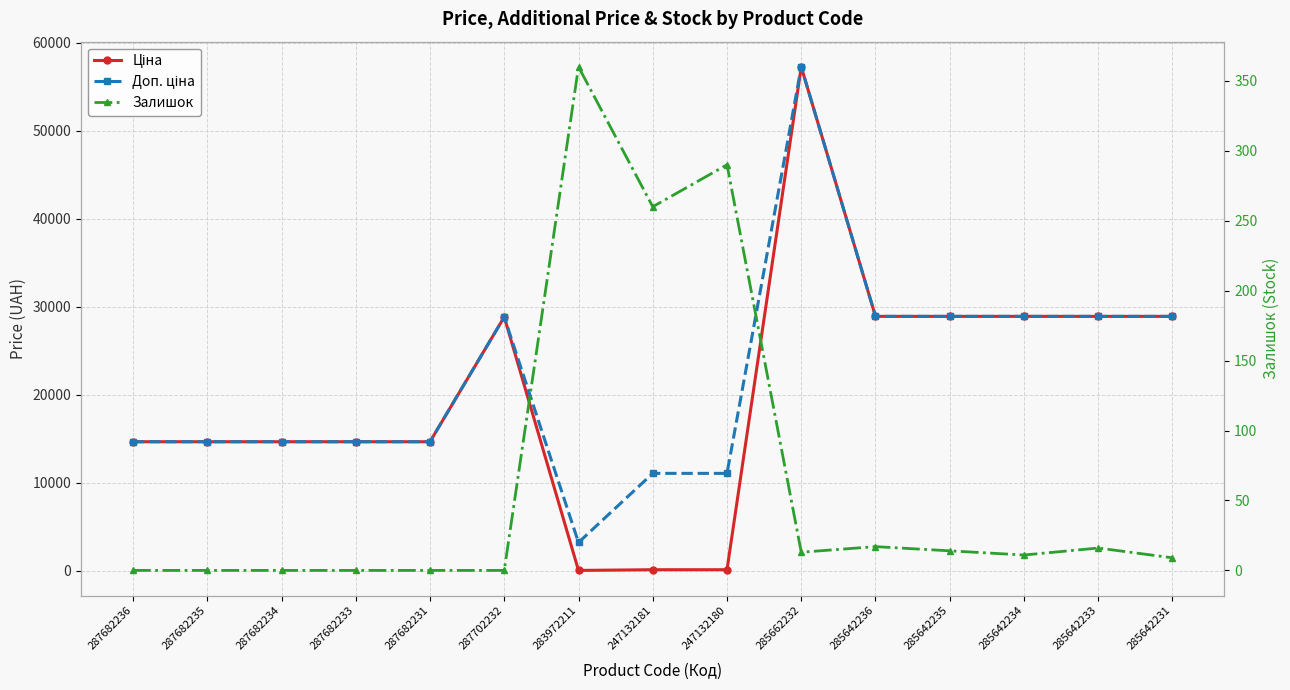

Does the chart have visible grid lines?

Yes